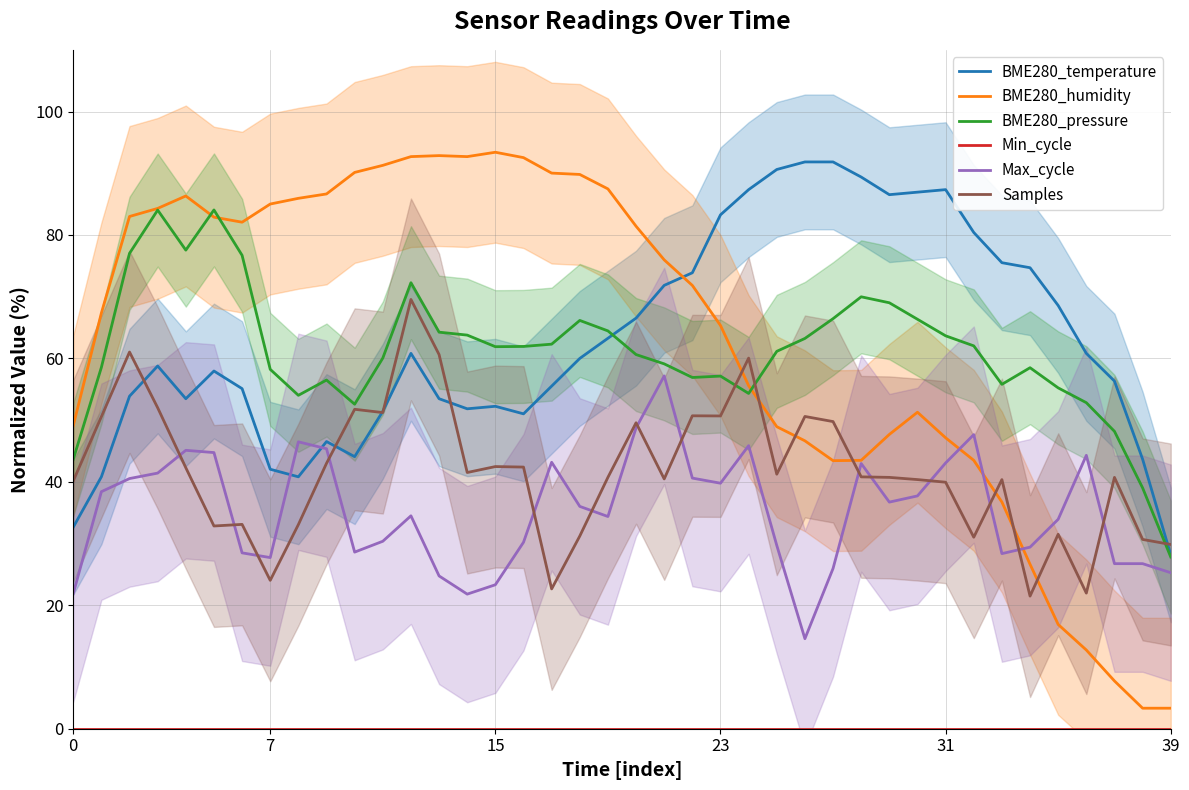

Which series has the largest total across all categories?

BME280_humidity